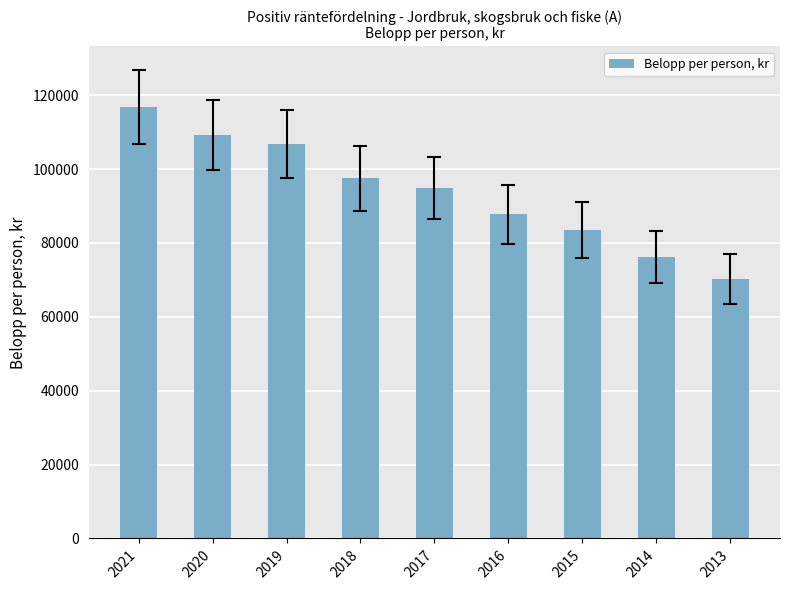

Reading left to right, list all the values displayed in this chart.

116899	109313	106789	97485	94795	87710	83490	76169	70297